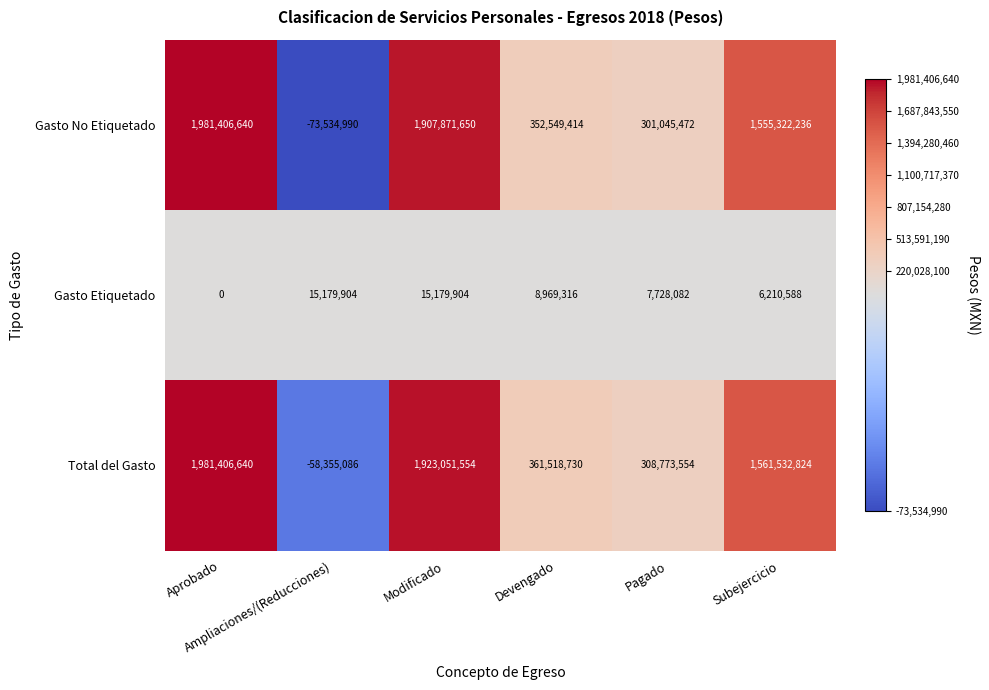

How many values in the Gasto No Etiquetado series are below 1555322236?

3